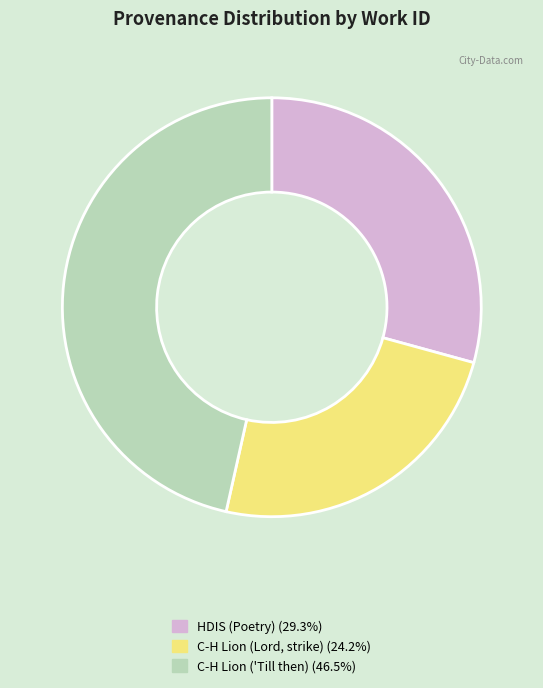

Is there any slice that represents more than half of the pie?

No